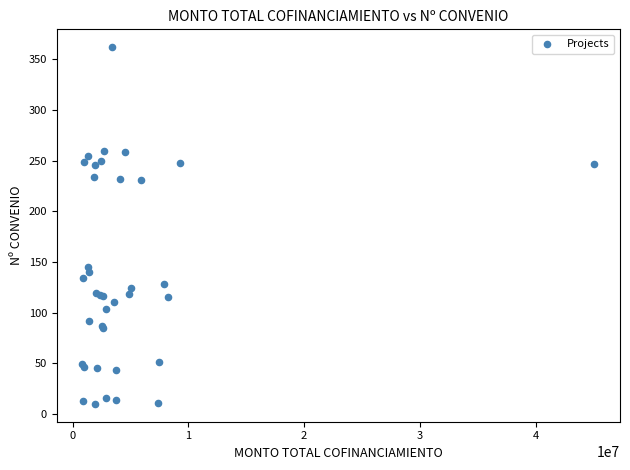

What Y value in the scatter plot is closest to 186?

145